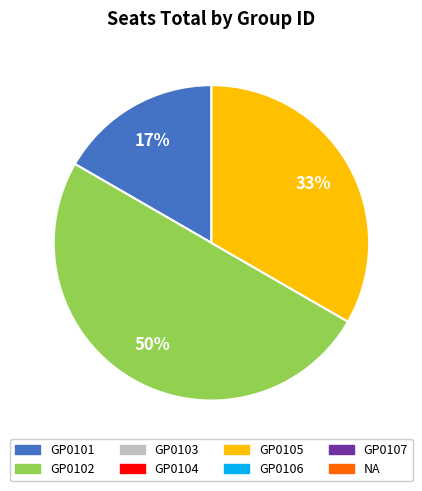

To the nearest percent, what is the average slice percentage?

33%